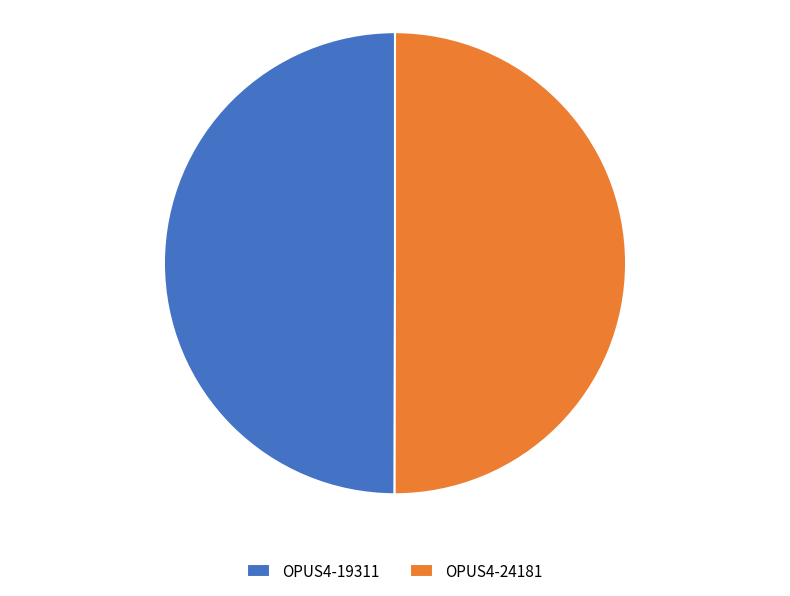

Is it true that OPUS4-19311 is 50% of the pie?

True